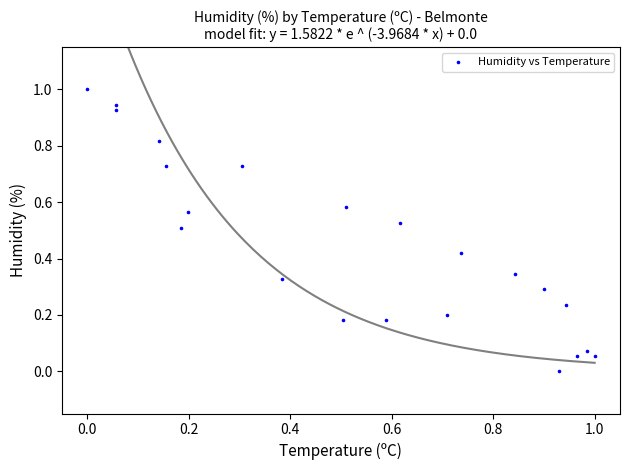

What is the range of X values (max minus min)?

1.0